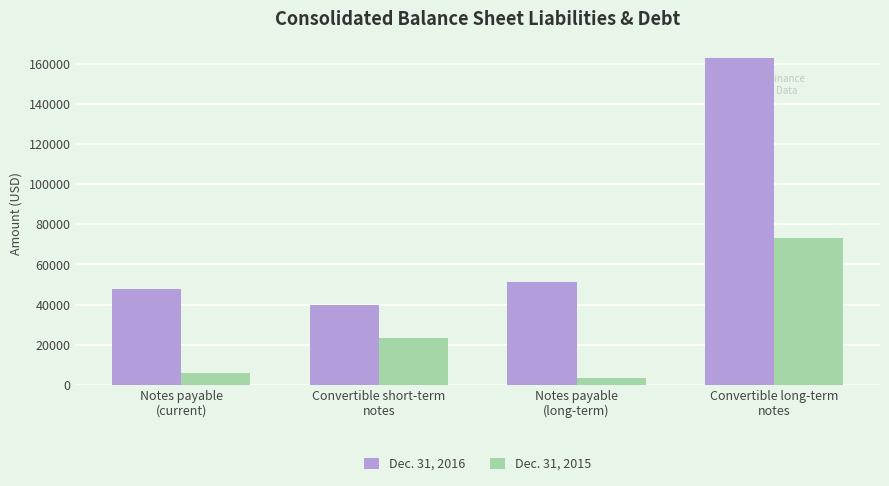

What is the label of the 2nd bar from the left?

Convertible short-term
notes